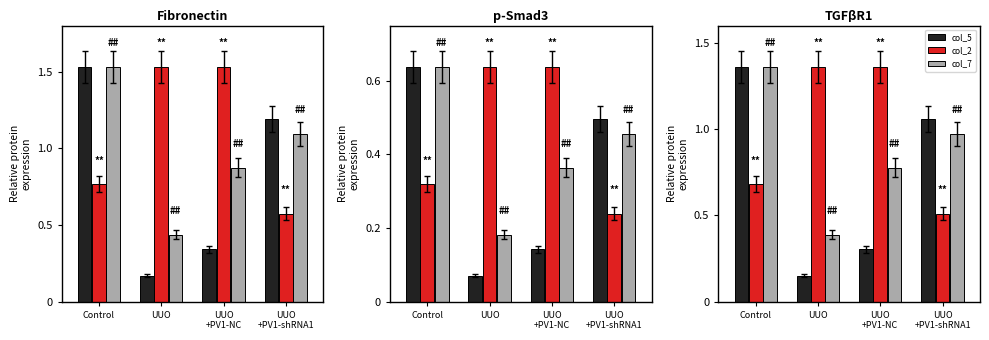

What is the label of the 3rd bar from the right?

UUO